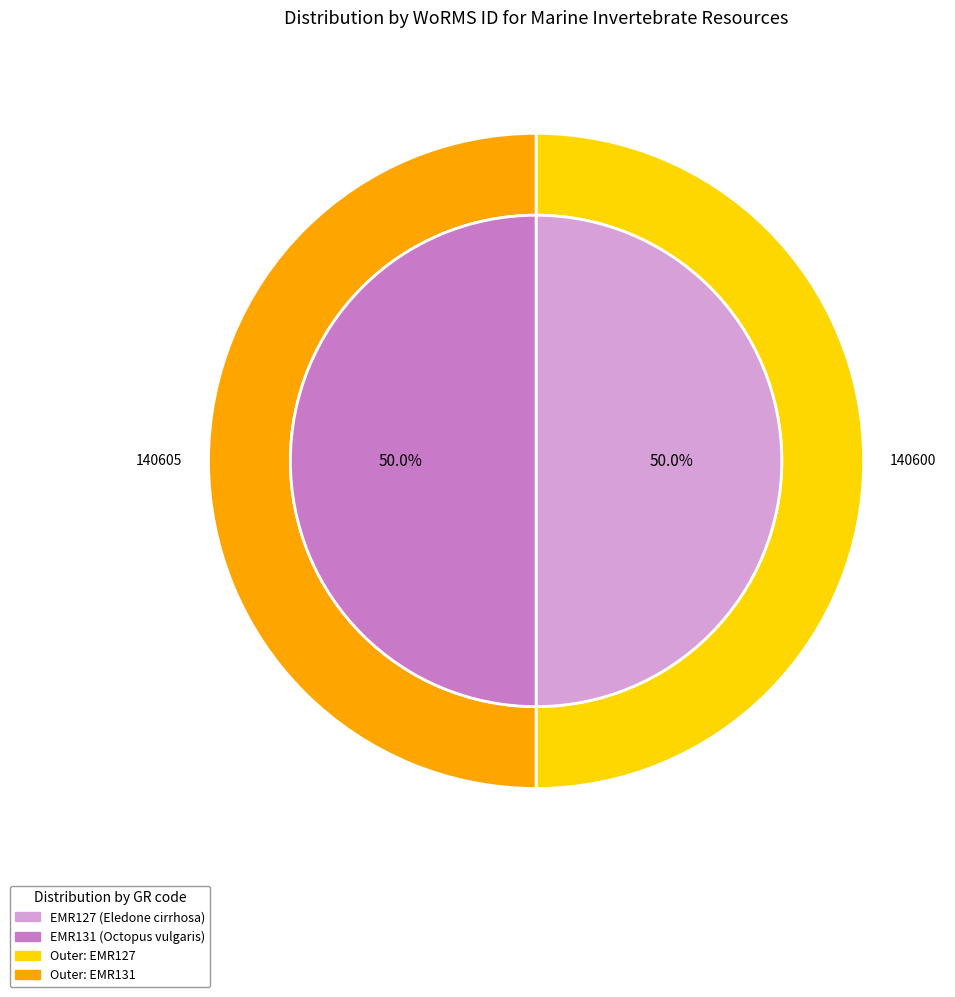

Which slice is the largest?

EMR131